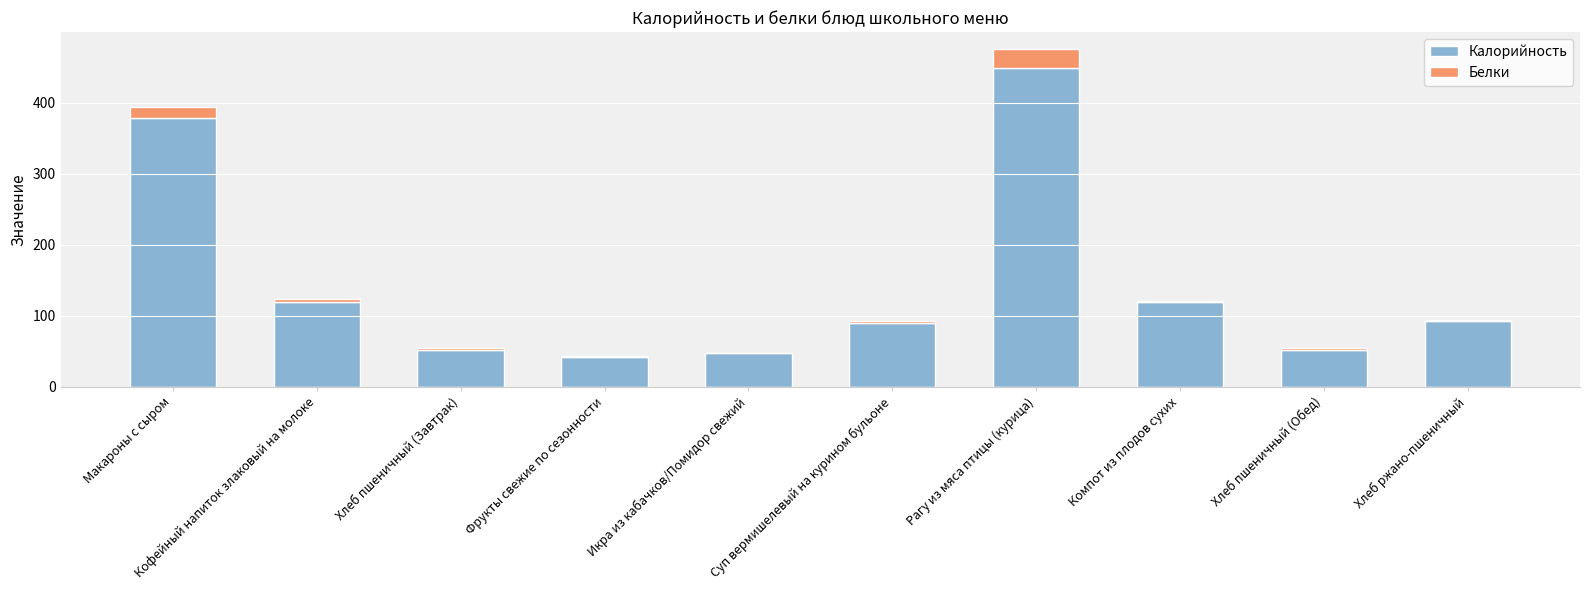

At which category is the sum across all series the highest?

Рагу из мяса птицы (курица)